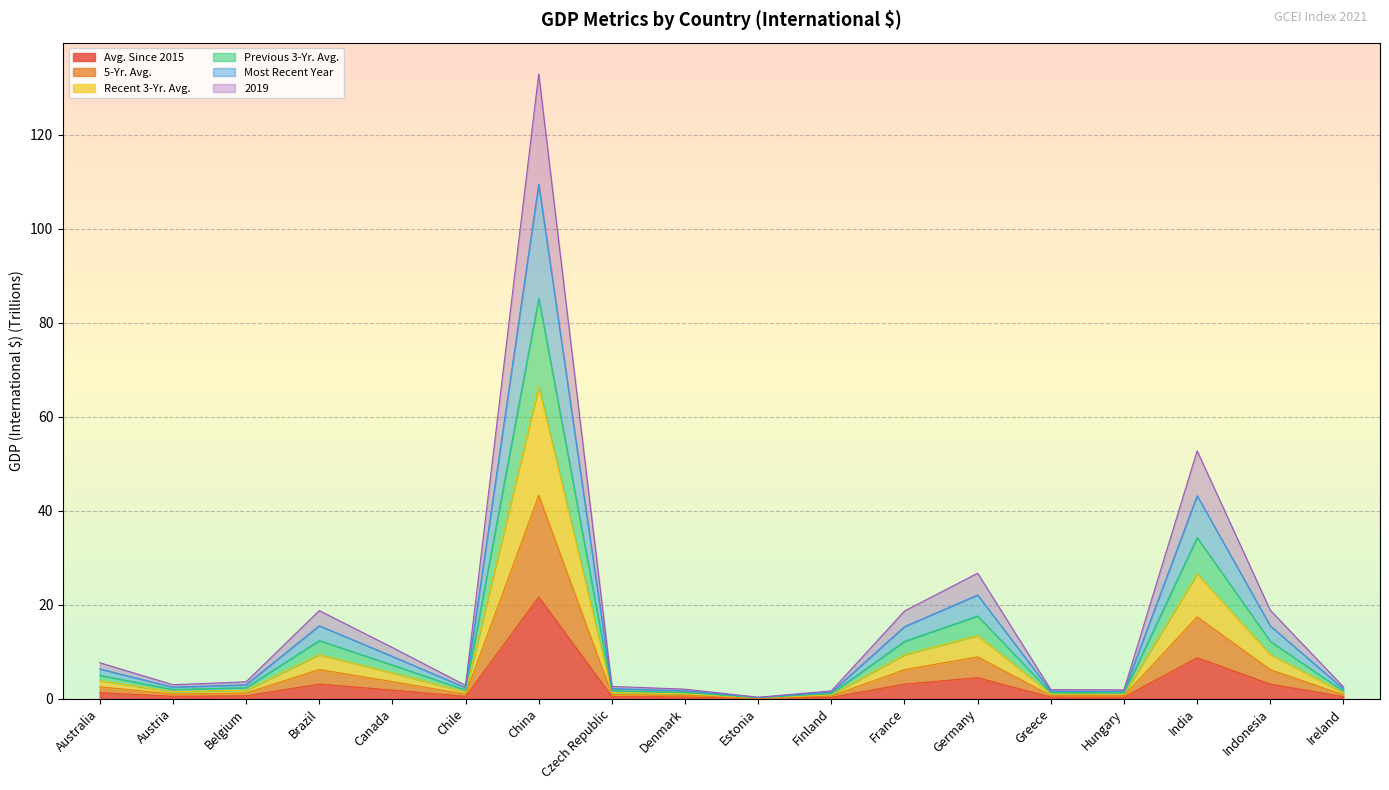

What is the difference between the maximum and second lowest values in the Avg. Since 2015 series?

21.4